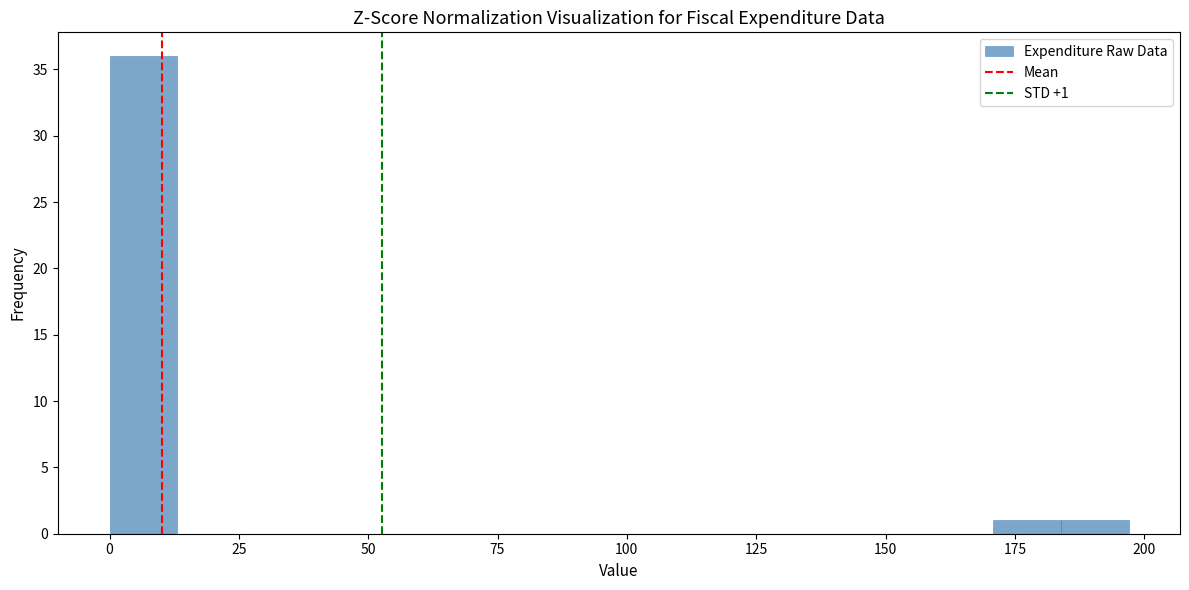

Around what value on the x-axis is the tallest bar? Give the approximate position of its centre, as read against the axis.

5